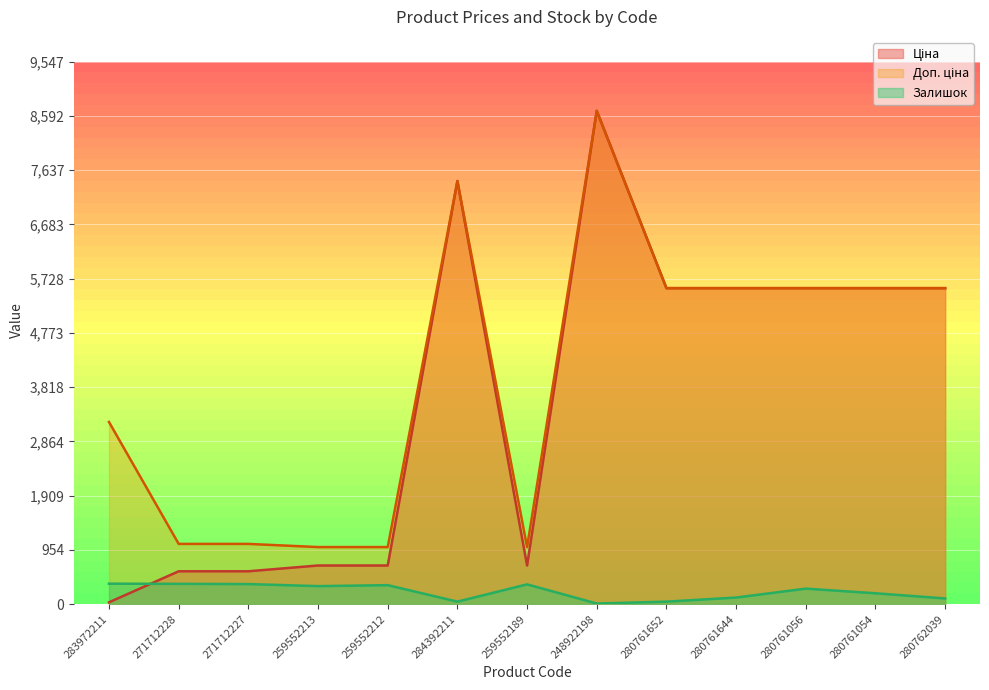

How many series are shown in this chart?

3